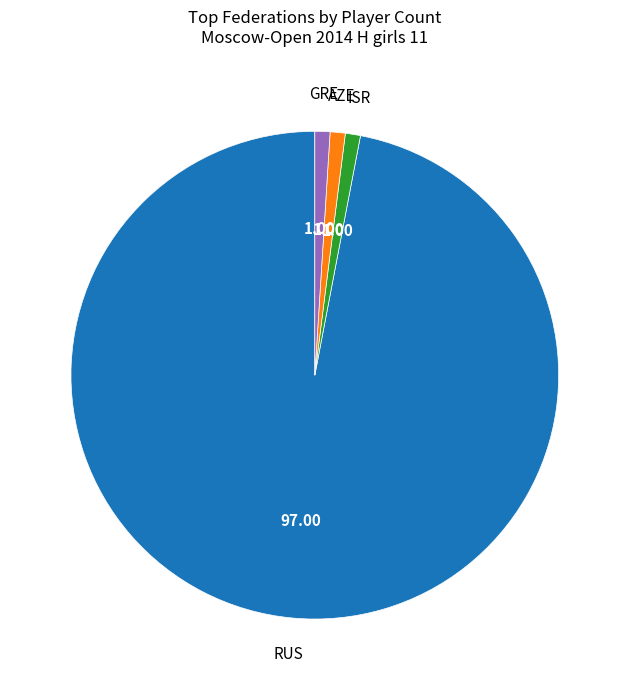

Is there a majority slice in this chart?

Yes